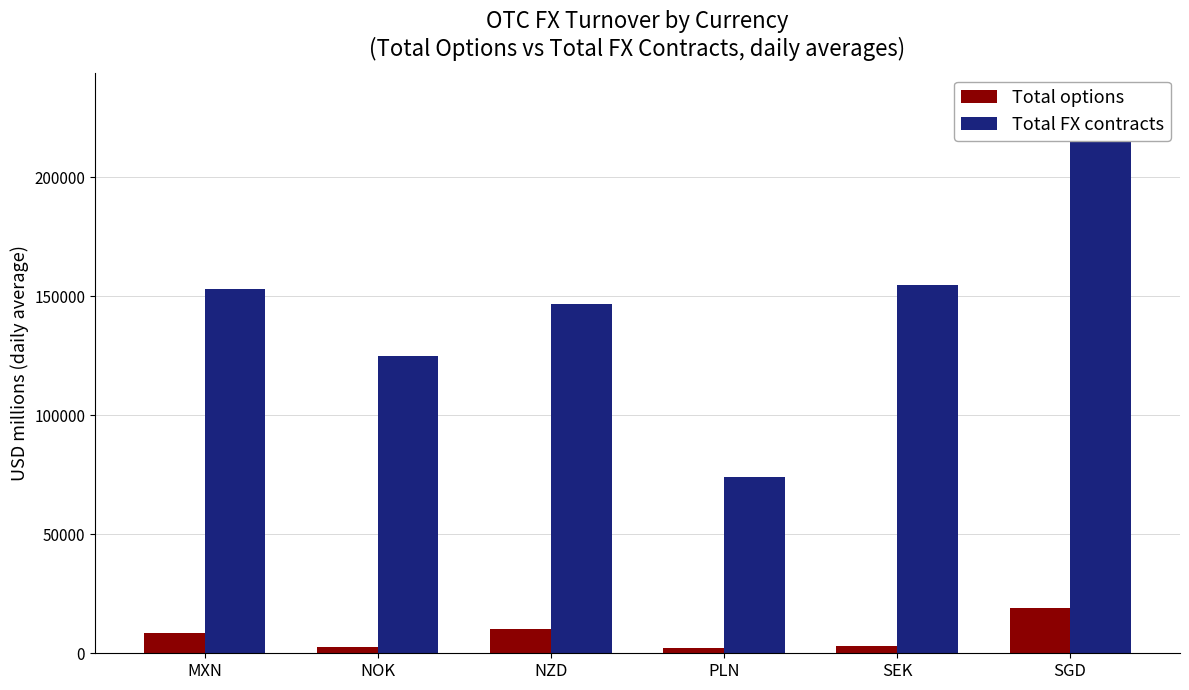

How many data points does each series have?

6